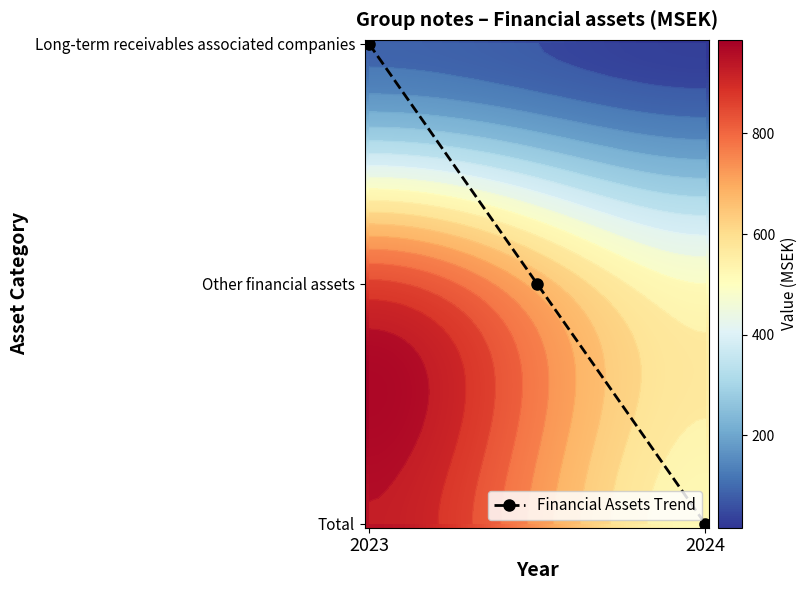

The Long-term receivables associated companies series shows 85 at 2023. True or false?

True